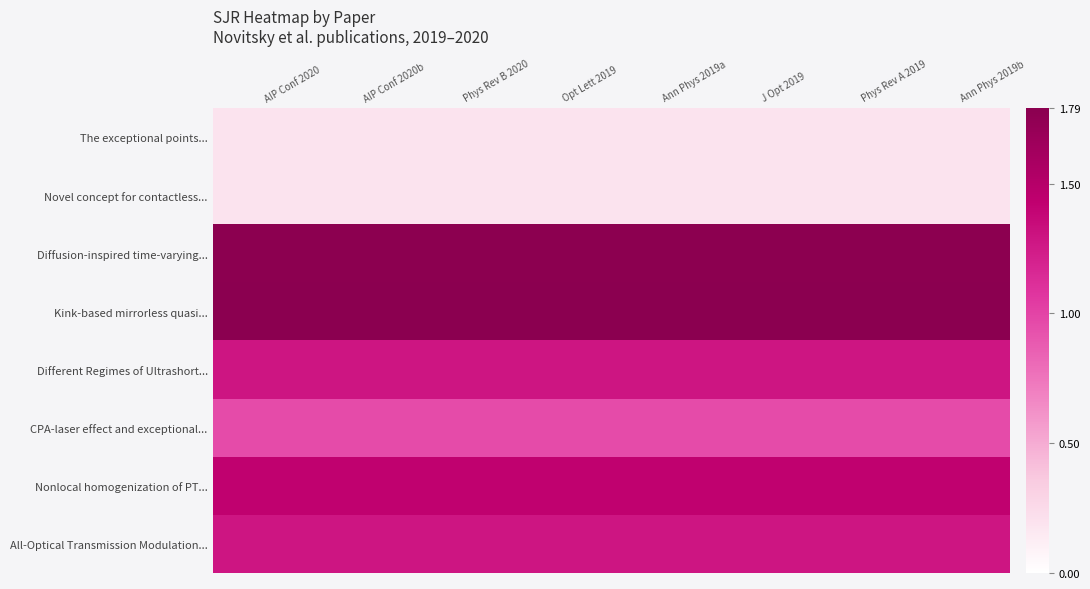

Which has a higher value, J Opt 2019 or Phys Rev A 2019?

J Opt 2019